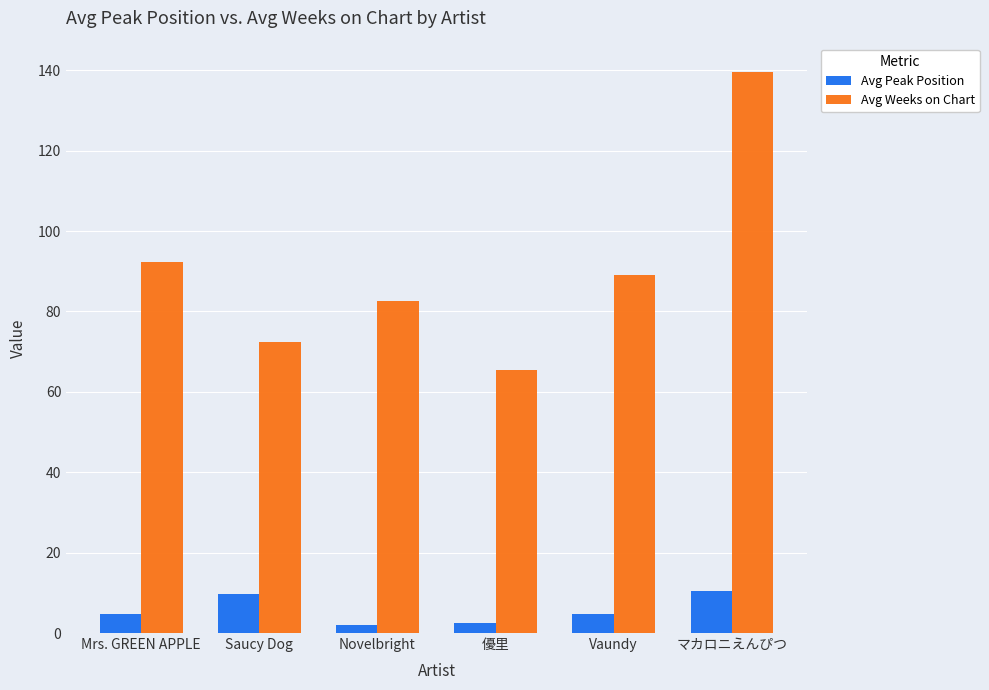

List the series in order of their peak value, highest first.

Avg Weeks on Chart, Avg Peak Position